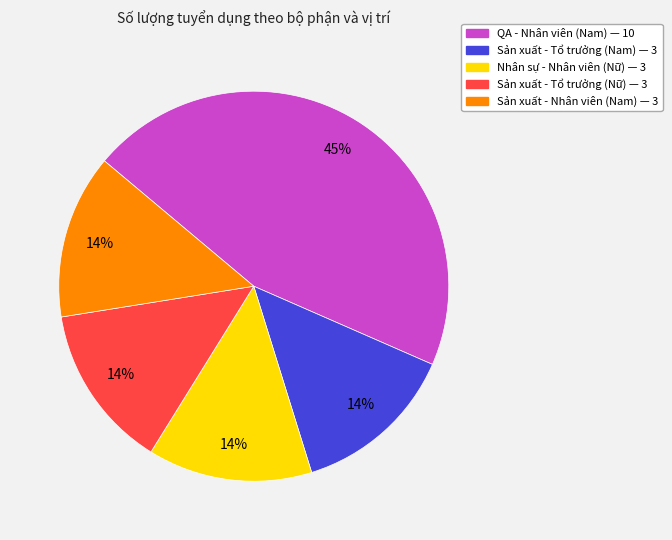

How many segments does this pie chart have?

5